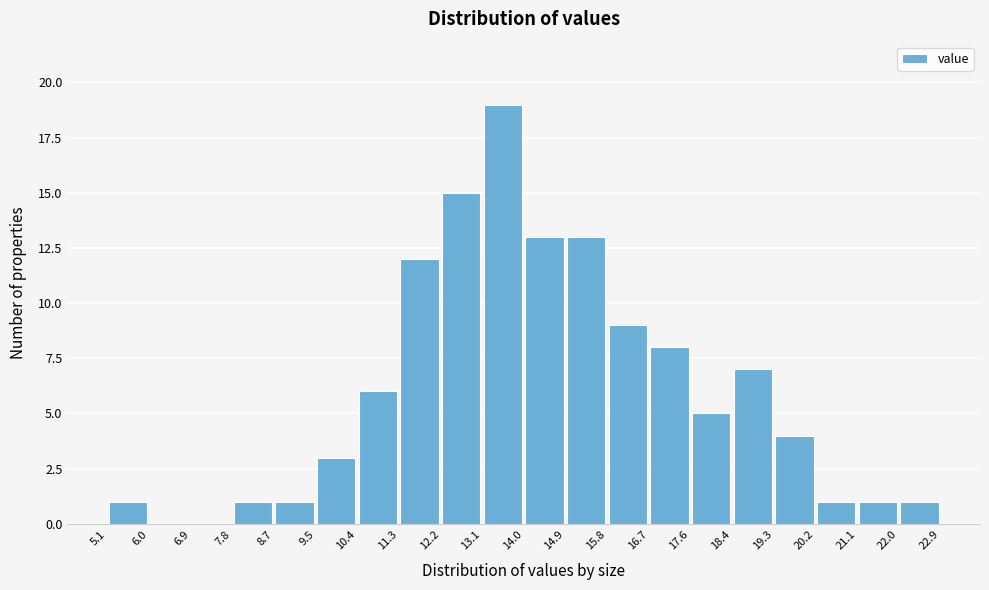

How tall is the bar that spans 11.3 to 12.2 on the x-axis? The values are not printed on the chart, so give them approximately, as read against the axis.

12